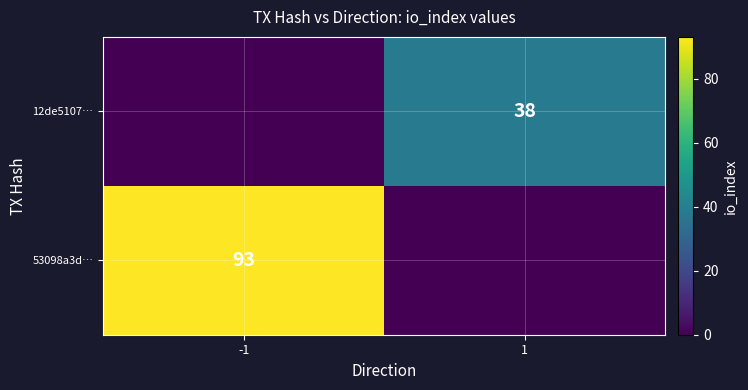

Is it true that 12de5107… equals 55 at 1?

False